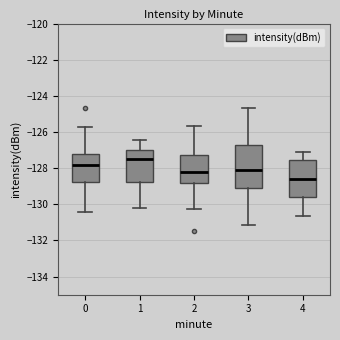

Reading left to right, transcribe this box plot: for each box, give where its median line is, the range the box spans, and where its two whiskers end, as read against the y-axis. The values are not printed on the chart, so give them approximately, as read against the axis.

0: median -127.8, box -128.8 to -127.2, whiskers -130.4 to -125.6
1: median -127.4, box -128.8 to -127.0, whiskers -130.2 to -126.4
2: median -128.2, box -128.8 to -127.2, whiskers -130.2 to -125.6
3: median -128.2, box -129.0 to -126.8, whiskers -131.2 to -124.6
4: median -128.6, box -129.6 to -127.6, whiskers -130.6 to -127.2